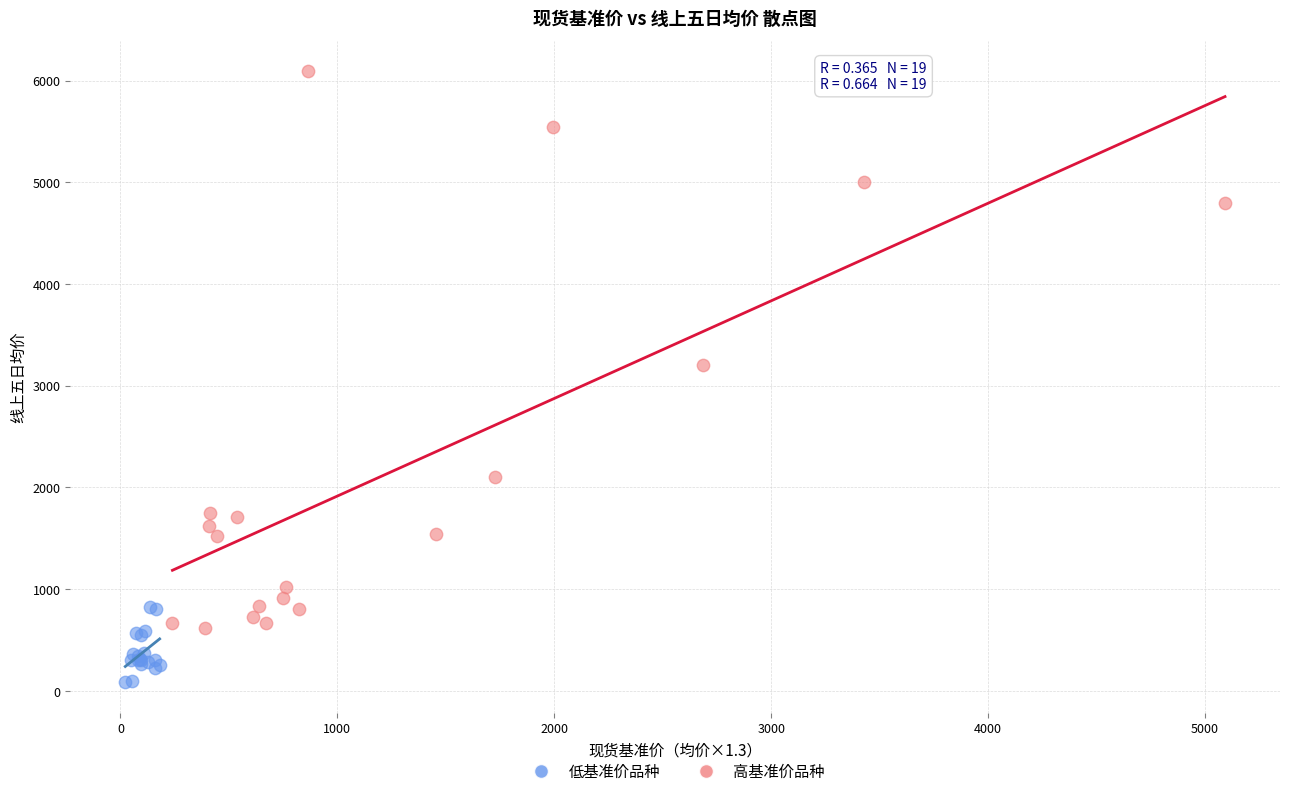

Which series reaches the maximum Y coordinate?

高基准价品种